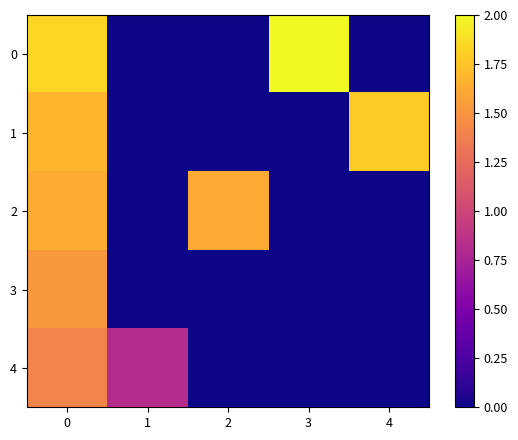

Where is 4 nearest to the value 0?

2